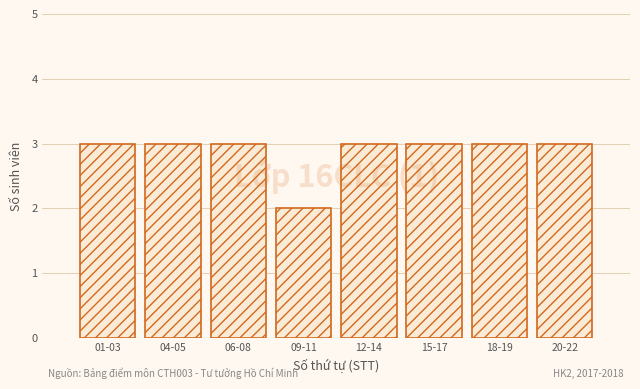

Reading left to right, what are all the values shown in this chart?

3	3	3	2	3	3	3	3